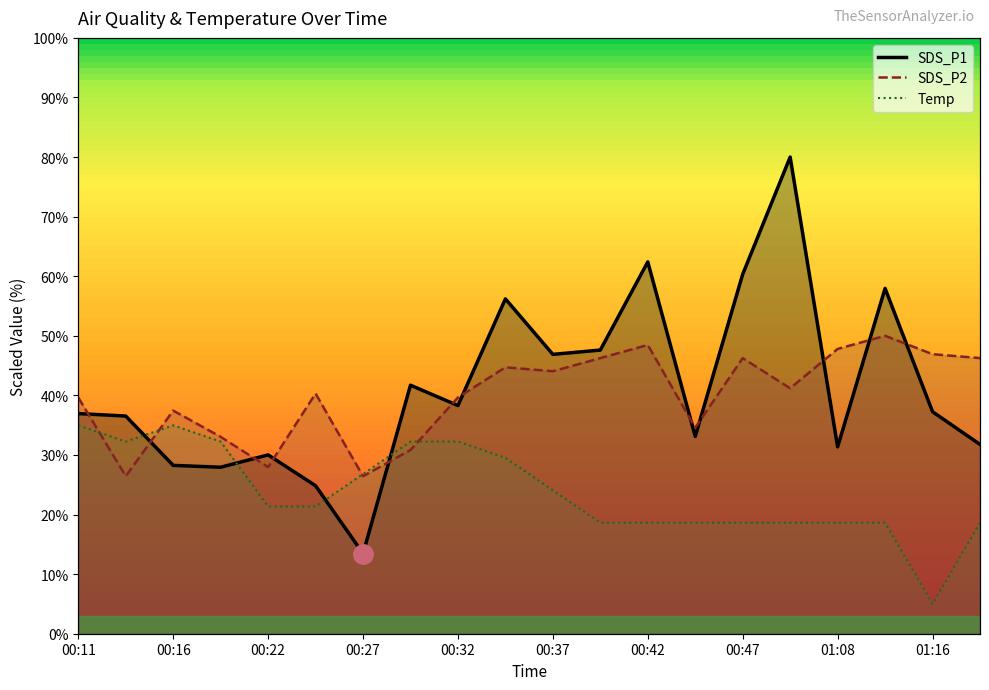

At which category is the sum across all series the highest?

15